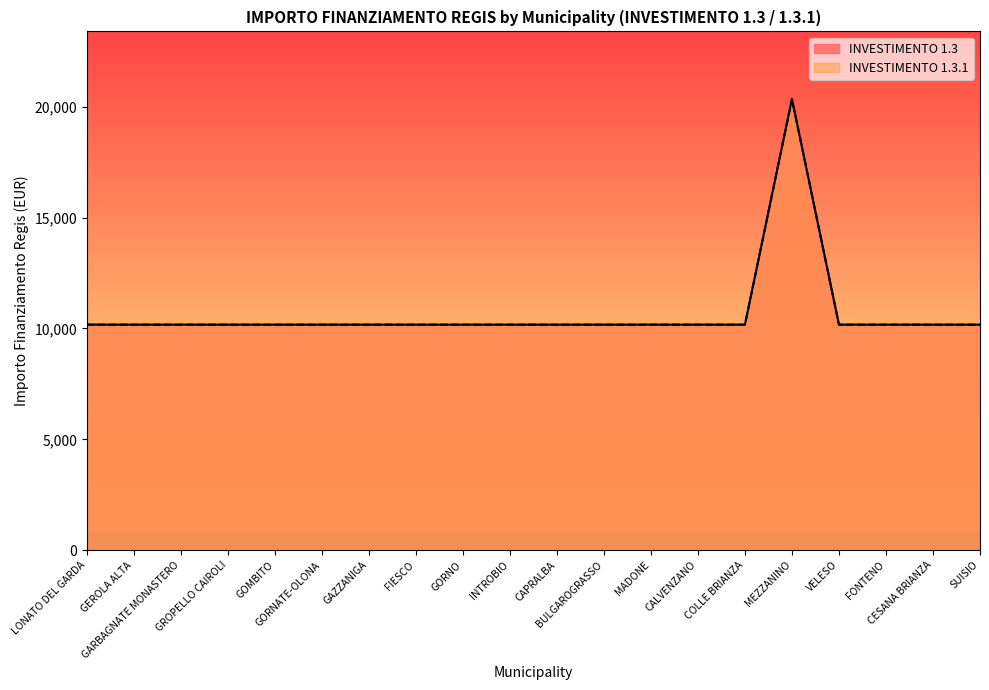

Which has a higher value, INTROBIO or GARBAGNATE MONASTERO?

INTROBIO